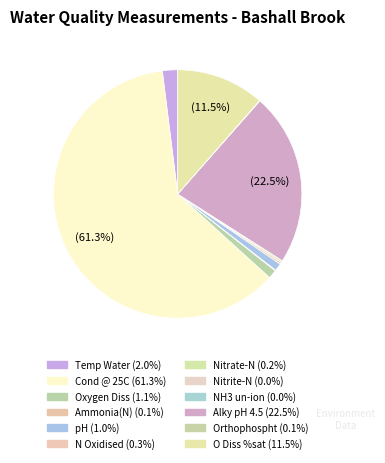

How many segments does this pie chart have?

12